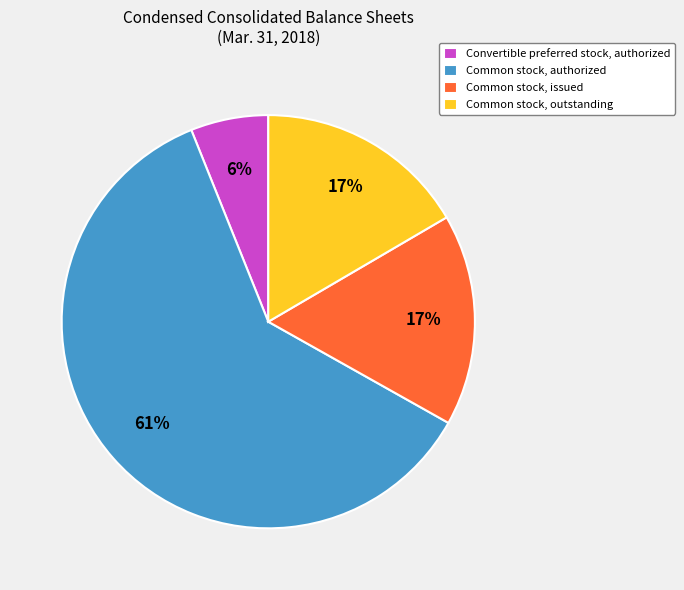

To the nearest percent, what is the average slice percentage?

25%